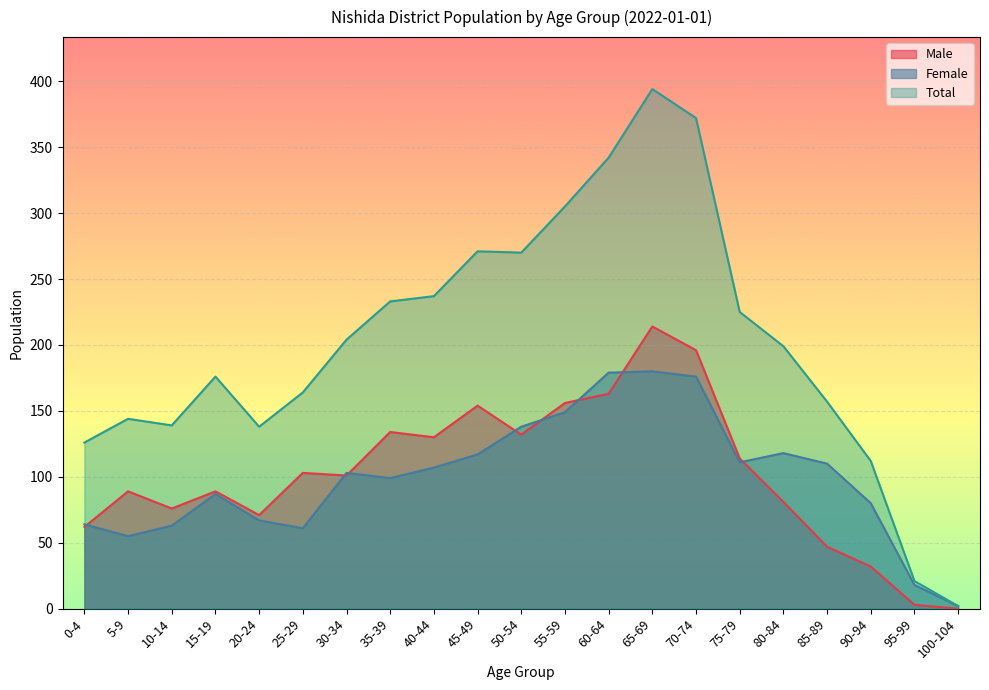

What is the difference between the Female values at 65-69 and 45-49?

63